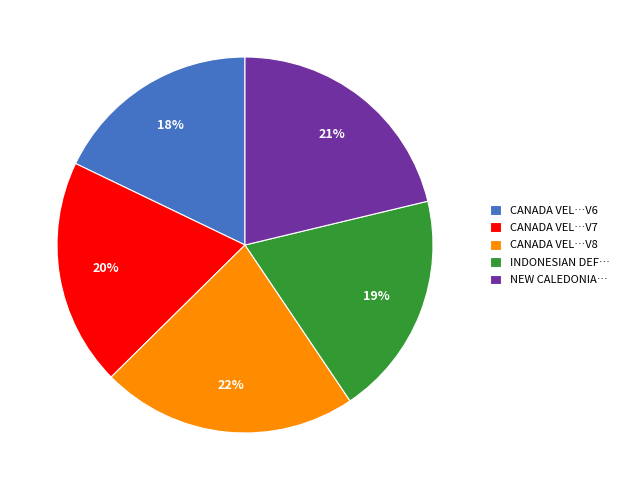

Does any single category account for the majority?

No